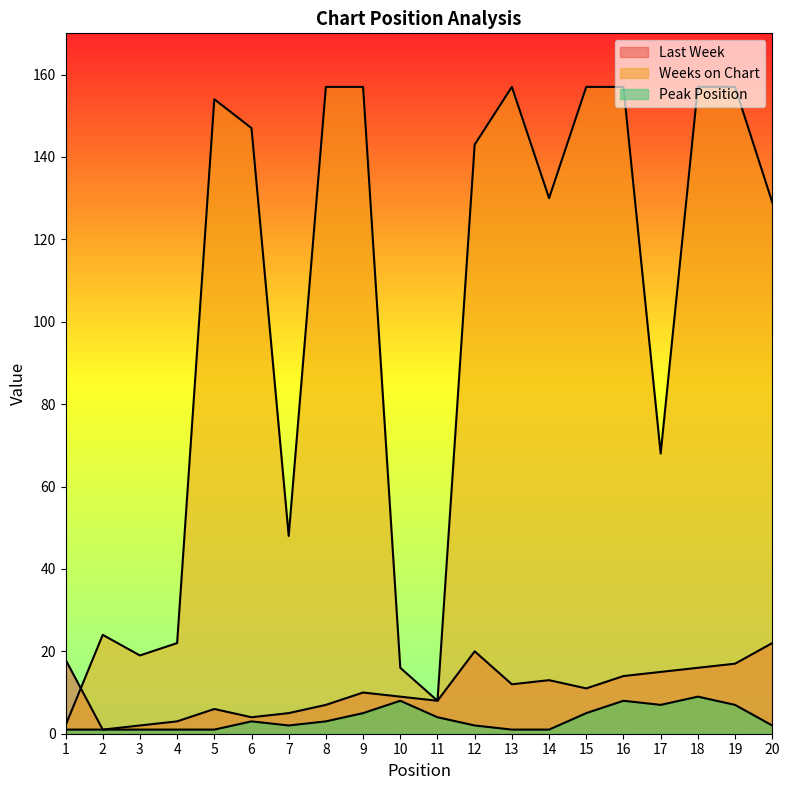

Is the value of Weeks on Chart at 18 greater than the value of Peak Position at 1?

Yes